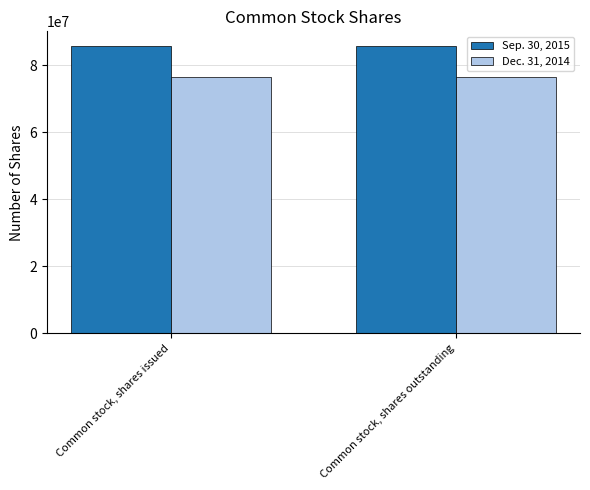

Rank the series at Common stock, shares outstanding from highest to lowest value.

Sep. 30, 2015, Dec. 31, 2014